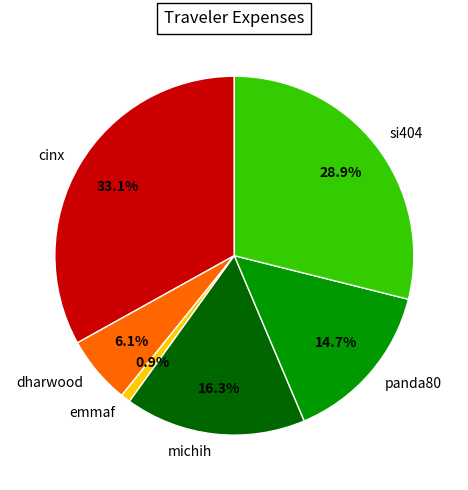

Is it true that panda80 is 23% of the pie?

False